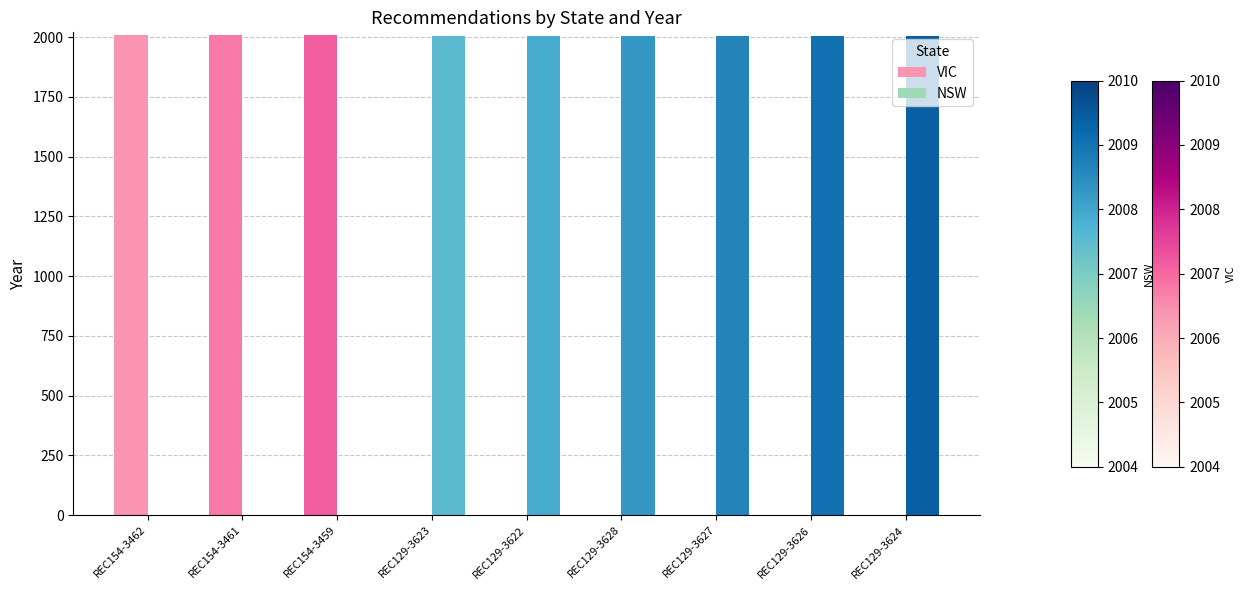

True or false: VIC has a value of 0 at REC129-3623.

True